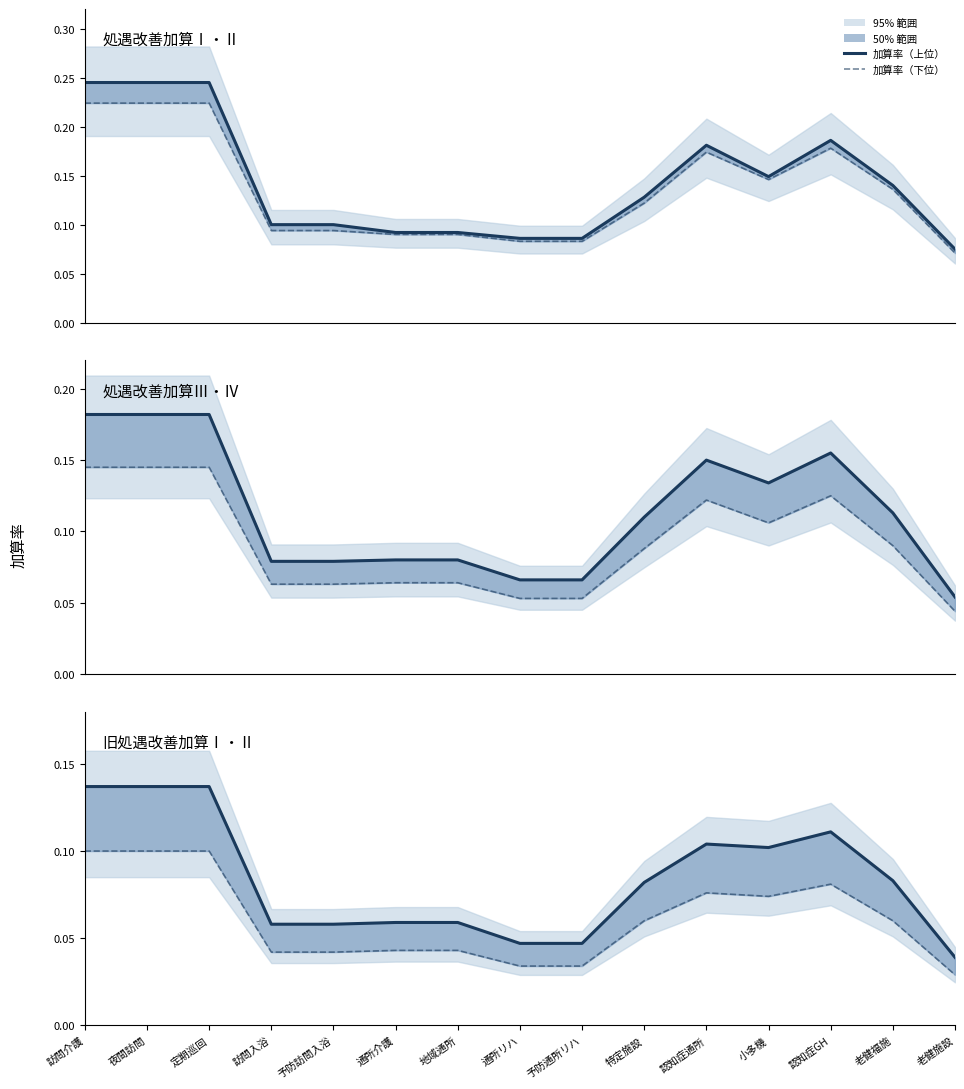

True or false: 加算率（上位） and 加算率（下位） intersect in this chart.

False